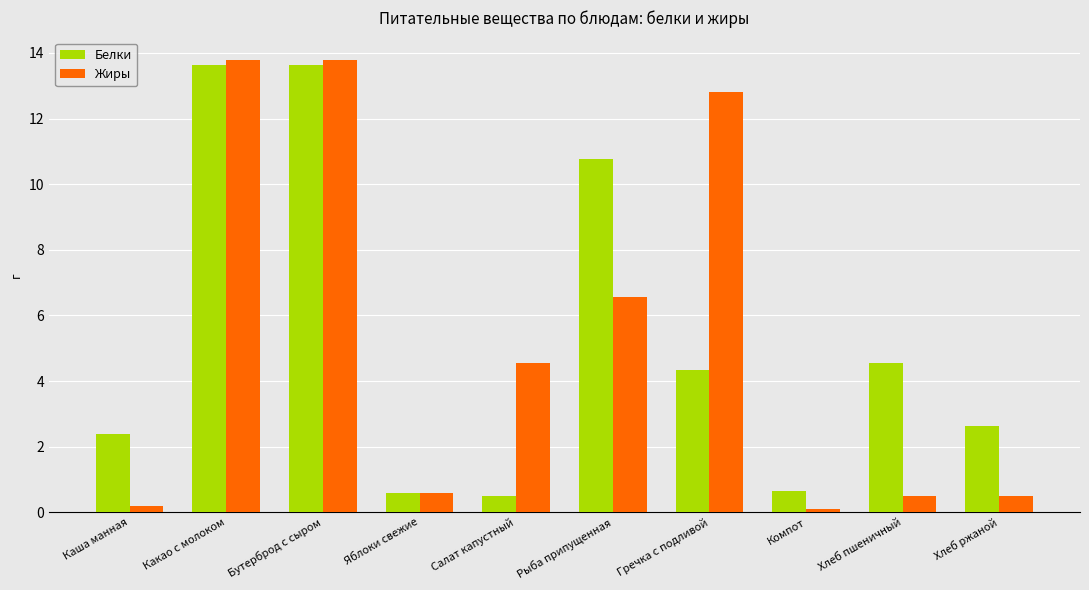

What is the average value of the Жиры series?

5.3